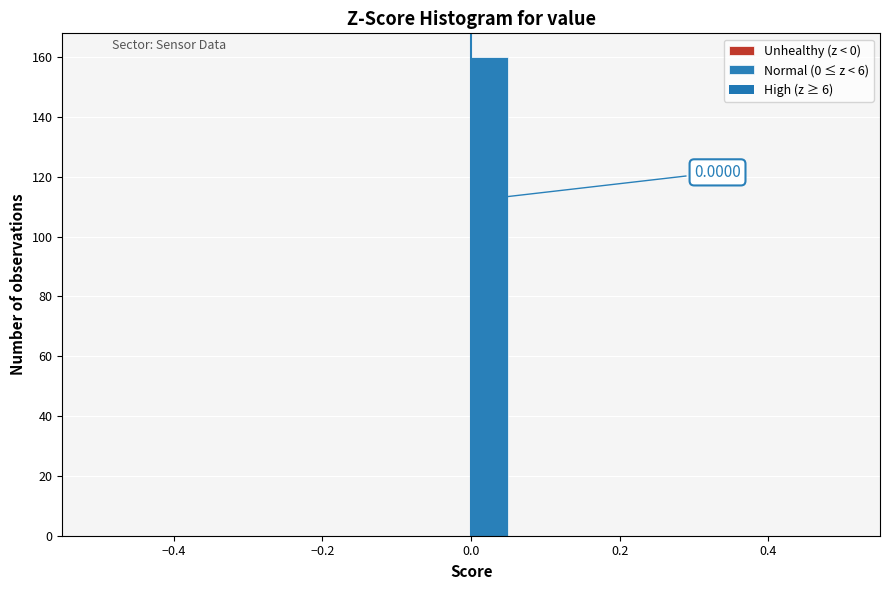

Around what value on the x-axis is the tallest bar? Give the approximate position of its centre, as read against the axis.

0.02